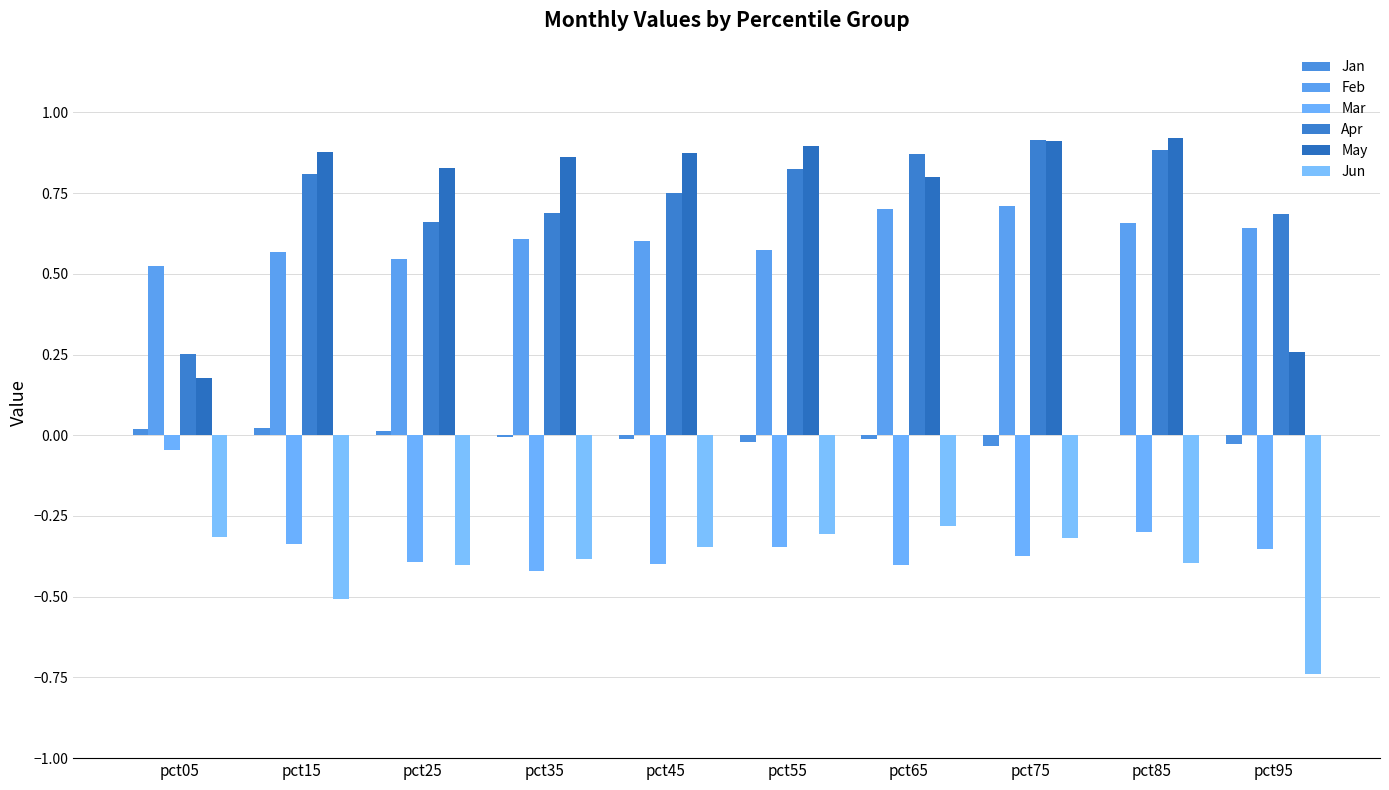

Does the chart contain stacked bars?

No